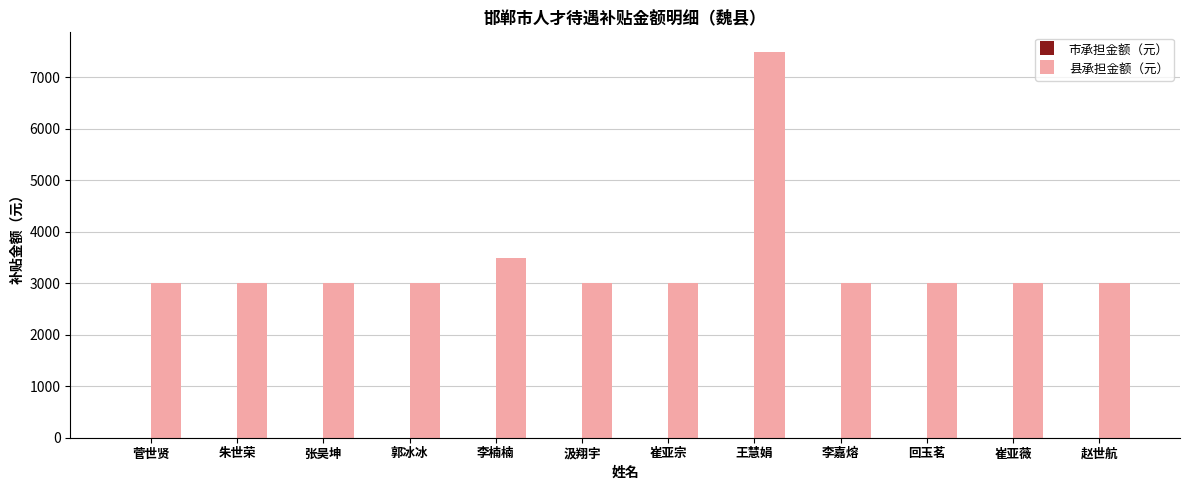

Approximately how many times larger is the value at 朱世荣 compared to 崔亚宗?

1.0